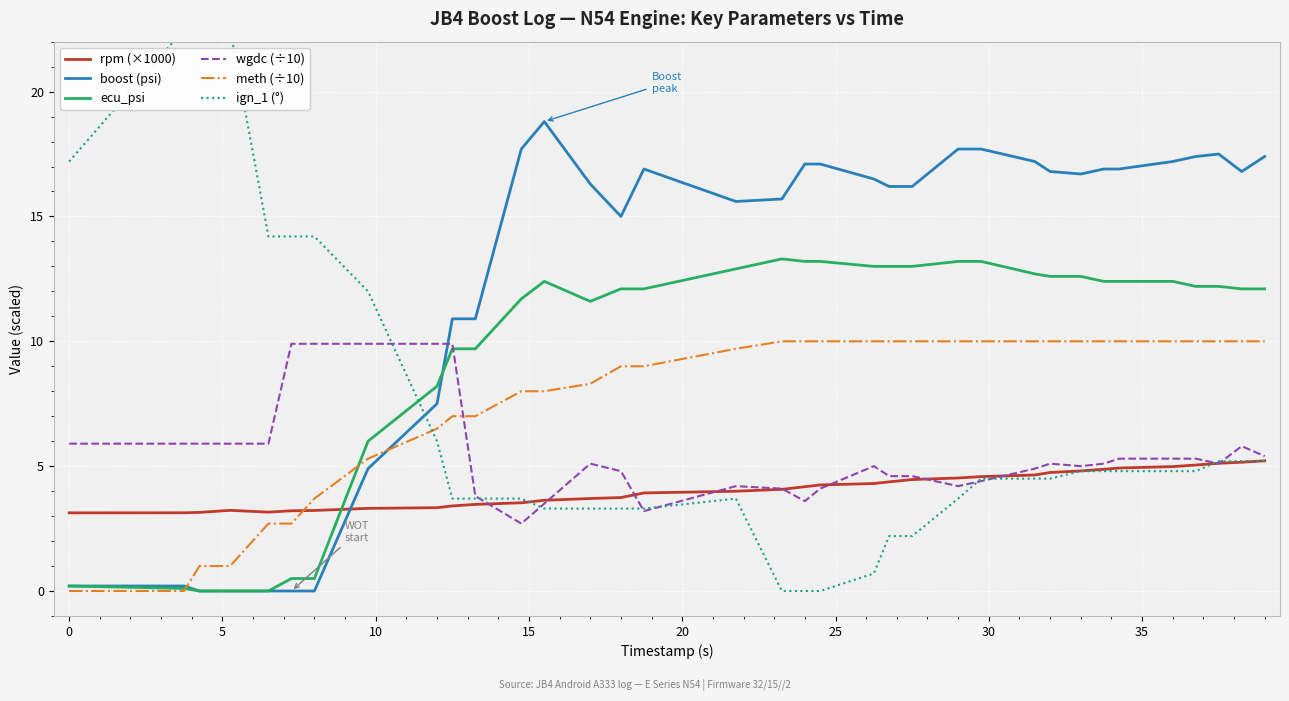

How many times do boost (psi) and rpm (×1000) cross each other?

1